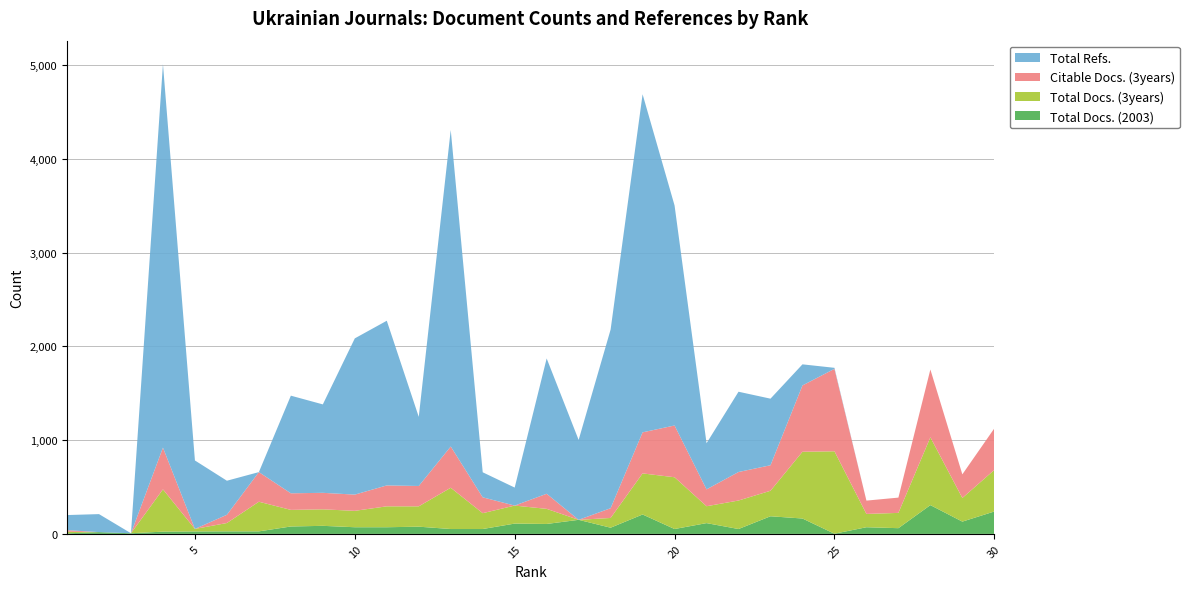

Reading left to right, extract all data points from this chart.

Total Docs. (2003): 6	19	7	24	26	27	27	79	86	71	71	77	52	52	110	106	150	66	207	52	115	52	188	164	2	71	61	307	131	239
Total Docs. (3years): 17	0	0	451	27	89	316	177	176	175	223	217	440	169	192	161	0	104	438	552	180	304	272	712	879	142	163	723	252	443
Citable Docs. (3years): 17	0	0	445	0	88	316	177	176	173	223	217	440	169	0	161	0	104	438	552	180	304	272	707	879	142	163	723	252	443
Total Refs.: 161	192	0	4089	730	363	0	1041	943	1666	1756	737	3375	267	192	1443	852	1905	3605	2346	492	856	710	225	11	0	0	0	0	0